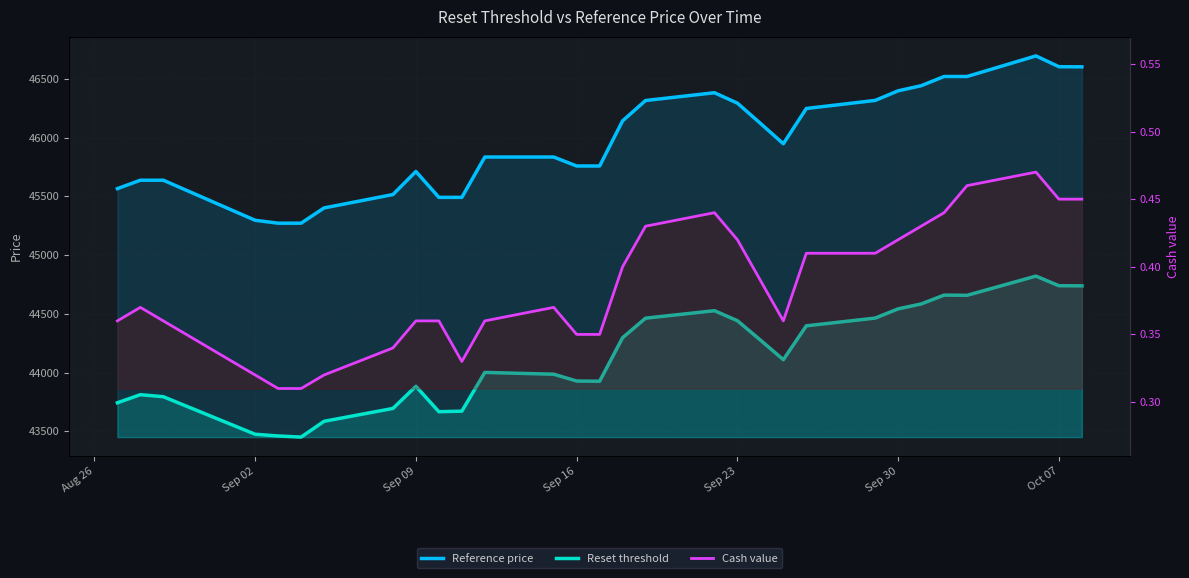

At how many categories does at least one series exceed 24552?

30